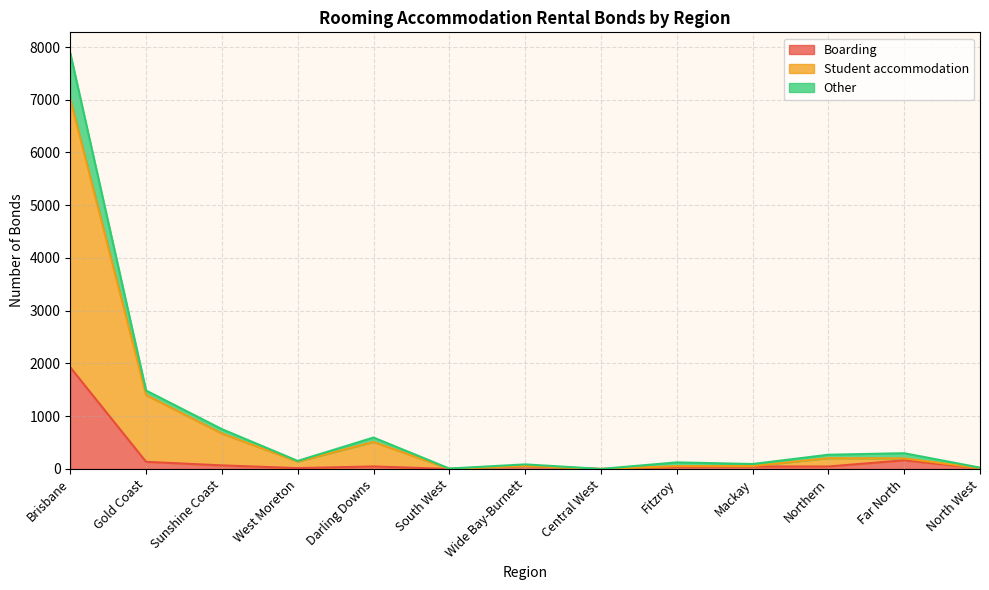

True or false: Boarding and Other intersect in this chart.

False